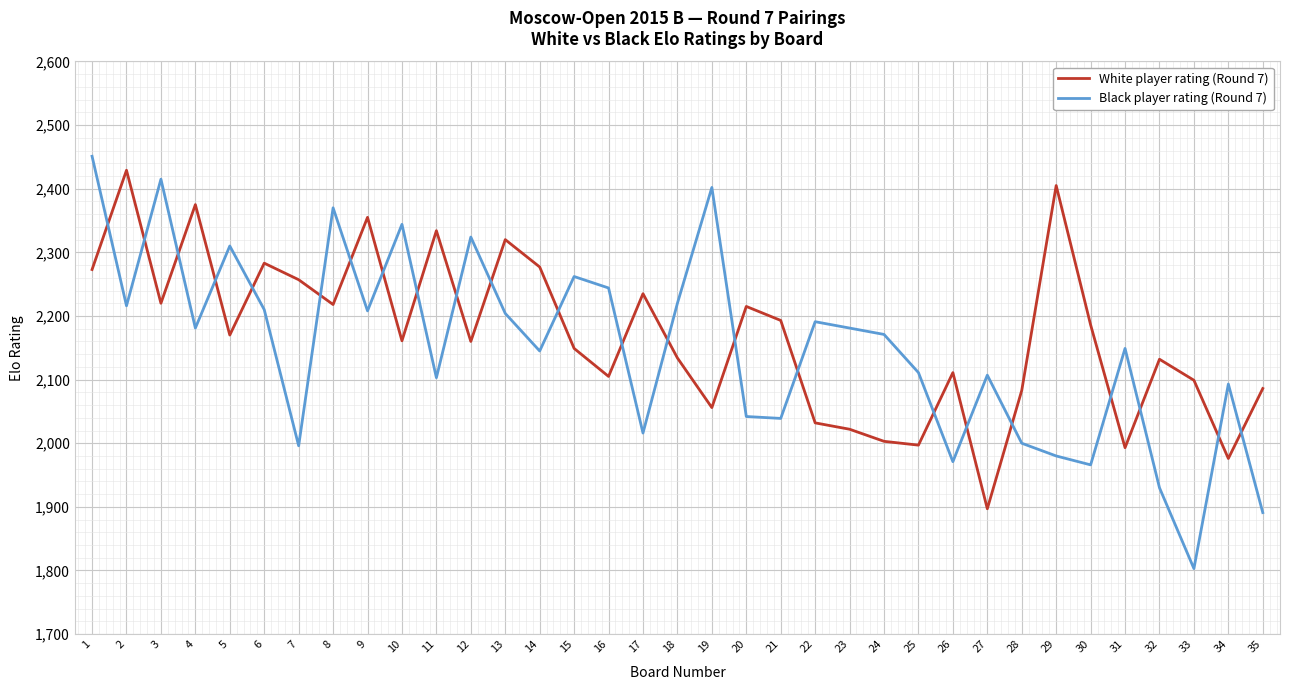

What are all the series names shown in the legend?

White player rating (Round 7), Black player rating (Round 7)